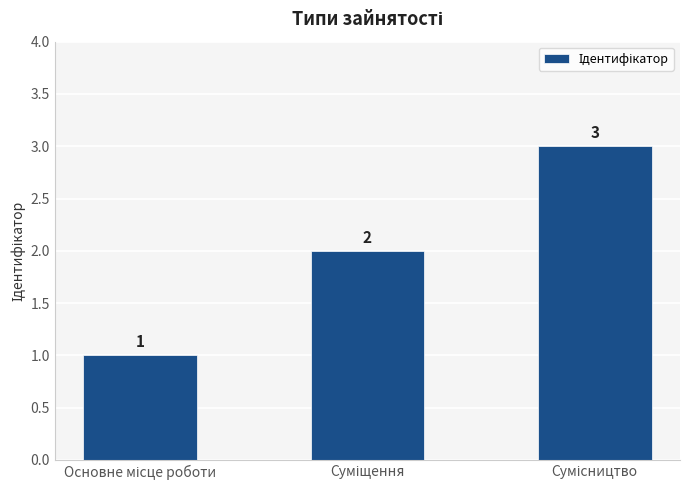

What is the difference between the maximum and second lowest values?

1